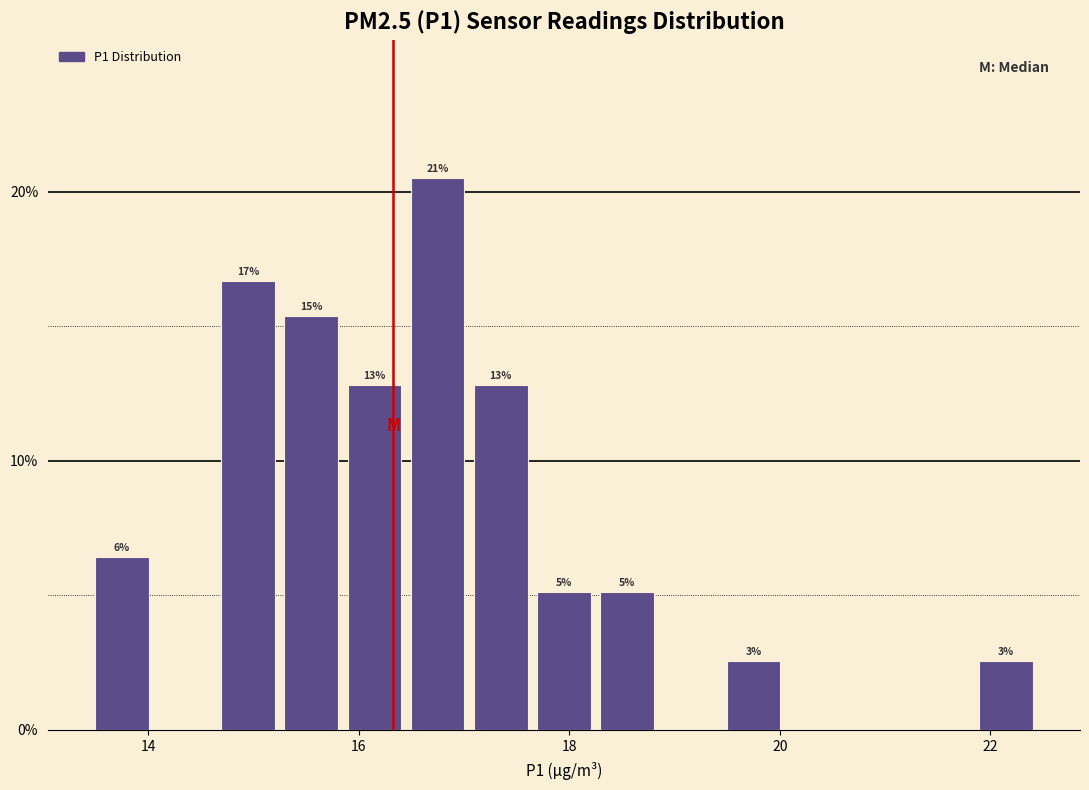

Around what value on the x-axis is the tallest bar? Give the approximate position of its centre, as read against the axis.

16.8